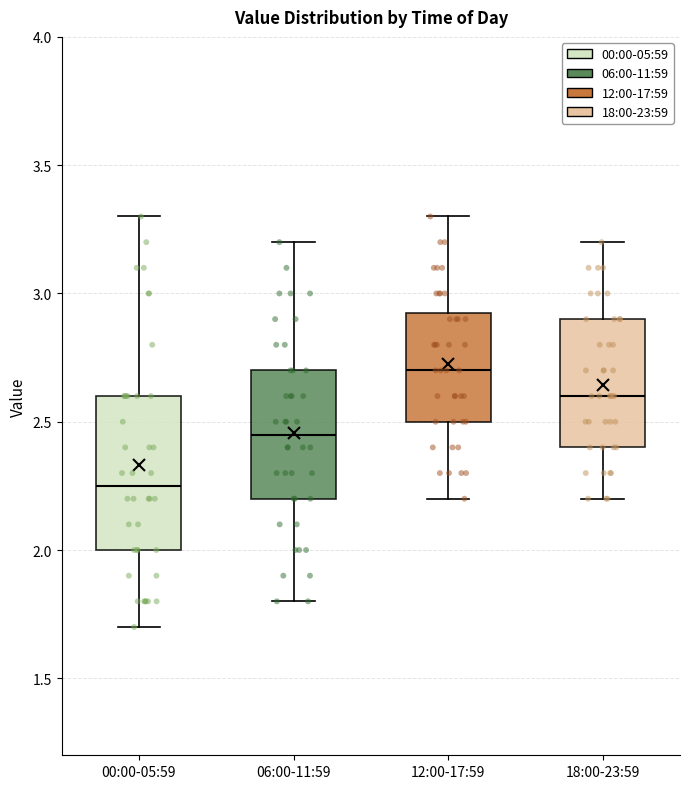

Reading left to right, transcribe this box plot: for each box, give where its median line is, the range the box spans, and where its two whiskers end, as read against the y-axis. The values are not printed on the chart, so give them approximately, as read against the axis.

00:00-05:59: median 2.25, box 2.00 to 2.60, whiskers 1.70 to 3.30
06:00-11:59: median 2.45, box 2.20 to 2.70, whiskers 1.80 to 3.20
12:00-17:59: median 2.70, box 2.50 to 2.95, whiskers 2.20 to 3.30
18:00-23:59: median 2.60, box 2.40 to 2.90, whiskers 2.20 to 3.20